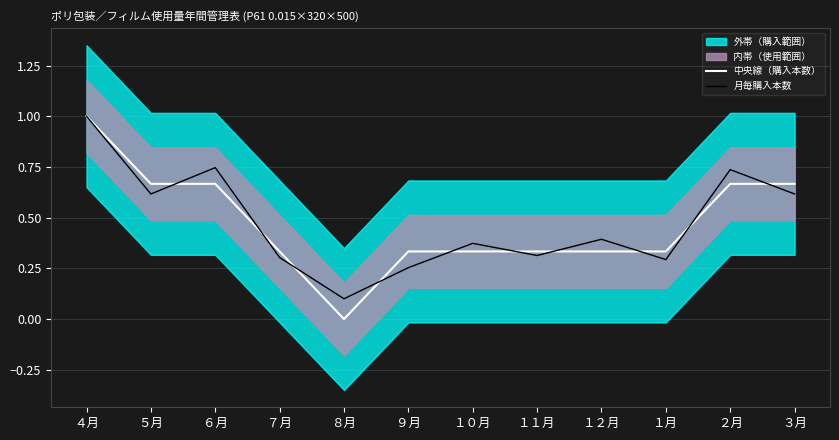

How many interior local valleys does the 月毎購入本数 series have?

4